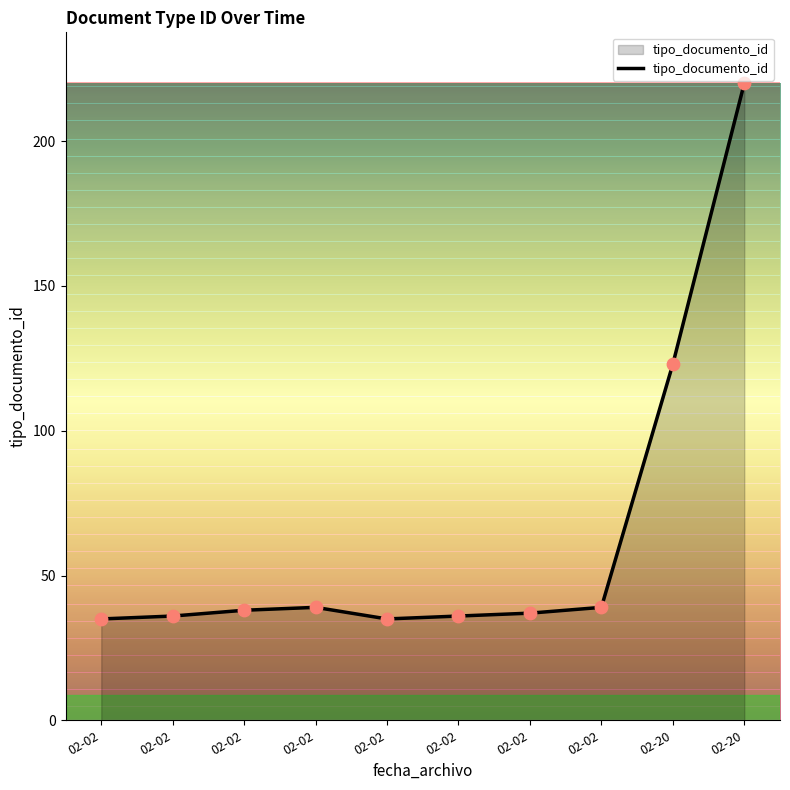

How many lines are shown in the chart?

1